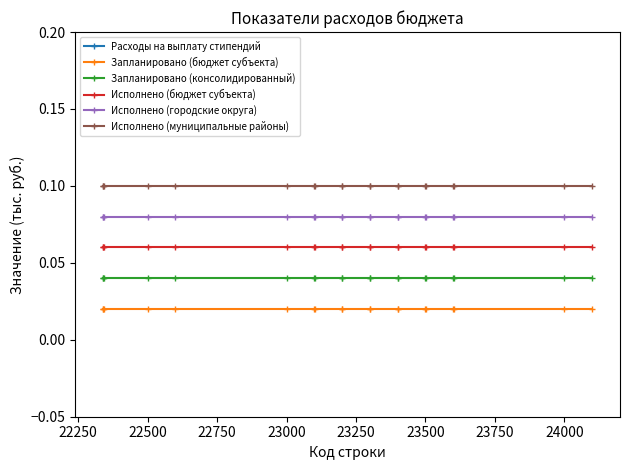

Is this an area chart (filled region under the line)?

No